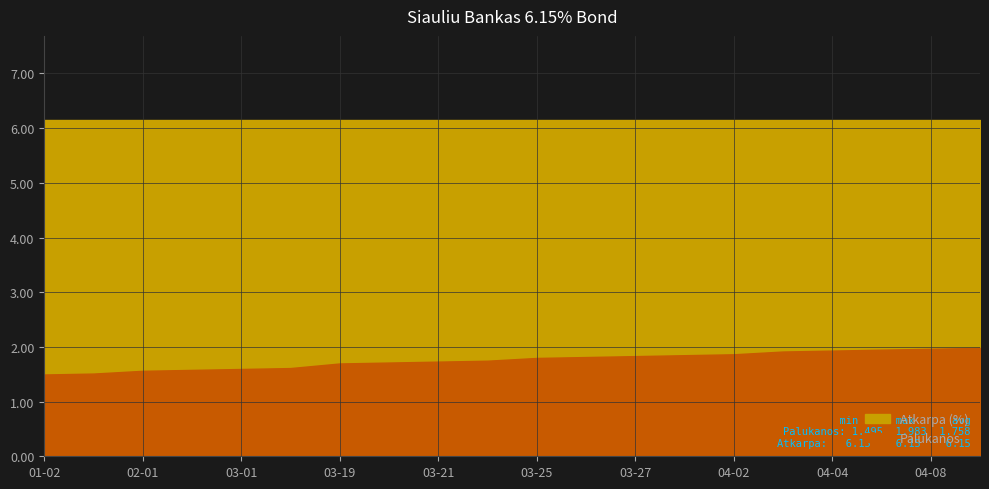

What is the sum of the Atkarpa values at 2024-04-08 and 2024-03-28?

12.3